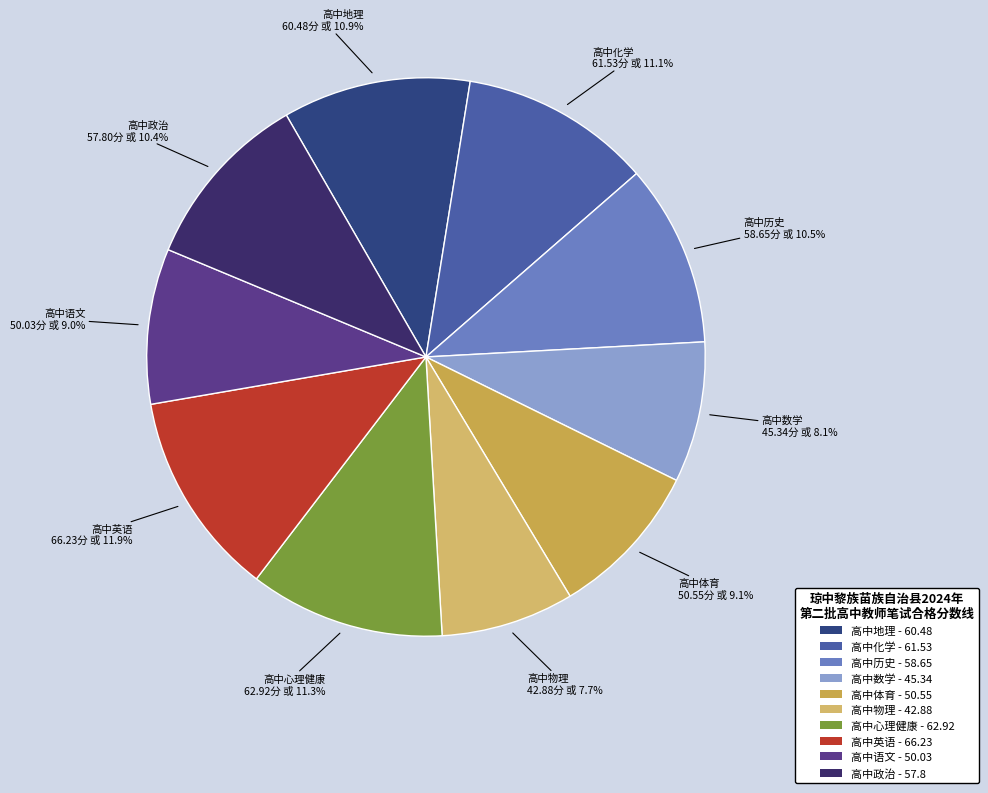

Which slice is the smallest?

高中物理